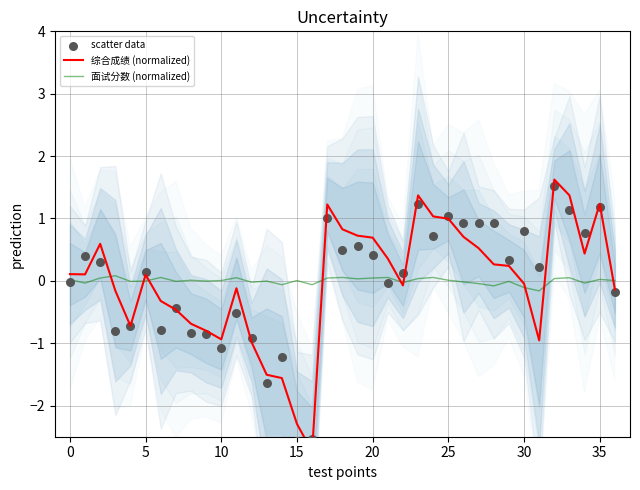

Which series has the largest total across all categories?

综合成绩 (normalized)